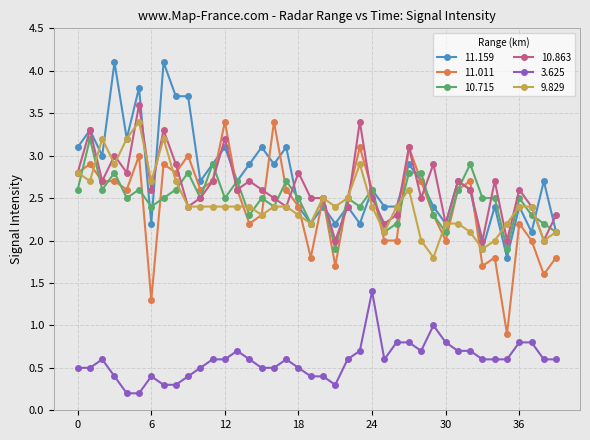

Reading left to right, extract all data points from this chart.

11.159: 3.1	3.3	3.0	4.1	3.2	3.8	2.2	4.1	3.7	3.7	2.7	2.9	3.1	2.7	2.9	3.1	2.9	3.1	2.4	2.2	2.4	2.2	2.4	2.2	2.6	2.4	2.4	2.9	2.7	2.4	2.2	2.7	2.6	1.9	2.4	1.8	2.4	2.1	2.7	2.1
11.011: 2.8	2.9	2.7	2.7	2.6	3.0	1.3	2.9	2.8	3.0	2.6	2.7	3.4	2.6	2.2	2.3	3.4	2.6	2.4	1.8	2.5	1.7	2.5	3.1	2.6	2.0	2.0	3.1	2.7	2.3	2.0	2.6	2.7	1.7	1.8	0.9	2.2	2.0	1.6	1.8
10.715: 2.6	3.2	2.6	2.8	2.5	2.6	2.4	2.5	2.6	2.8	2.5	2.9	2.5	2.7	2.3	2.5	2.4	2.7	2.5	2.2	2.5	1.9	2.5	2.4	2.6	2.1	2.2	2.8	2.8	2.3	2.1	2.6	2.9	2.5	2.5	1.9	2.5	2.3	2.2	2.1
10.863: 2.8	3.3	2.7	3.0	2.8	3.6	2.6	3.3	2.9	2.4	2.5	2.7	3.2	2.6	2.7	2.6	2.5	2.4	2.8	2.5	2.5	2.0	2.4	3.4	2.5	2.2	2.3	3.1	2.5	2.9	2.2	2.7	2.6	2.0	2.7	2.0	2.6	2.4	2.0	2.3
3.625: 0.5	0.5	0.6	0.4	0.2	0.2	0.4	0.3	0.3	0.4	0.5	0.6	0.6	0.7	0.6	0.5	0.5	0.6	0.5	0.4	0.4	0.3	0.6	0.7	1.4	0.6	0.8	0.8	0.7	1.0	0.8	0.7	0.7	0.6	0.6	0.6	0.8	0.8	0.6	0.6
9.829: 2.8	2.7	3.2	2.9	3.2	3.4	2.7	3.2	2.7	2.4	2.4	2.4	2.4	2.4	2.4	2.3	2.4	2.4	2.3	2.2	2.5	2.4	2.5	2.9	2.4	2.1	2.4	2.6	2.0	1.8	2.2	2.2	2.1	1.9	2.0	2.2	2.4	2.4	2.0	2.1